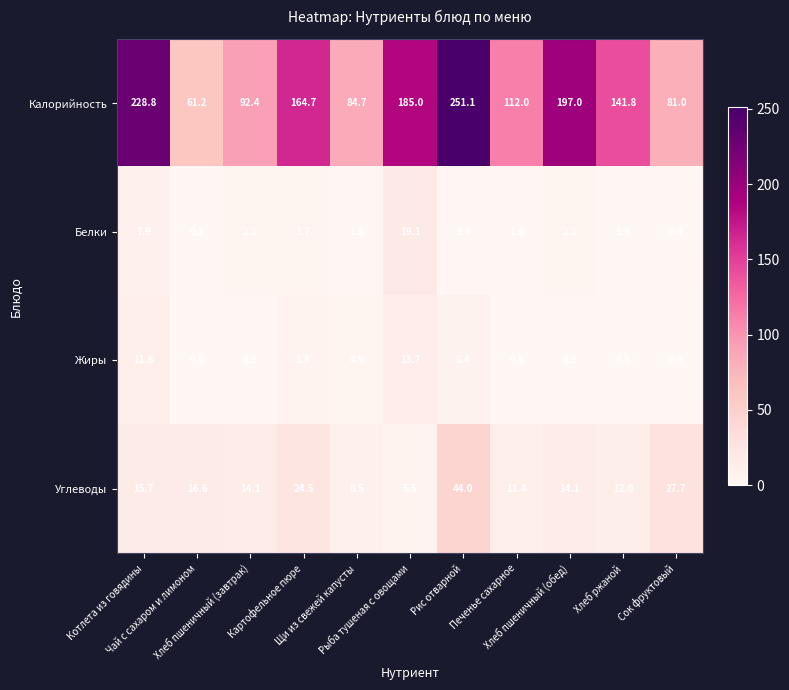

Which series has the widest spread of values?

Калорийность